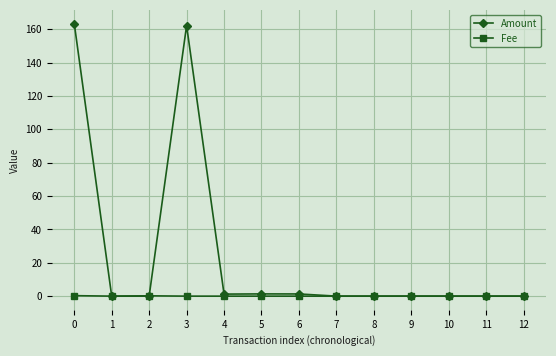

Which series has the largest total across all categories?

Amount